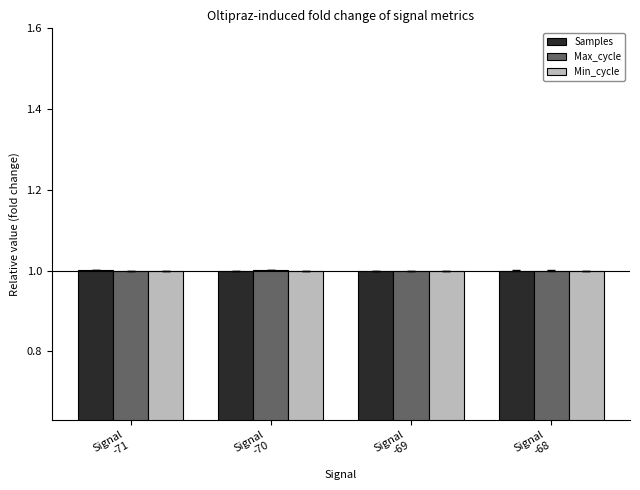

What is the highest value of the Max_cycle series?

1.0